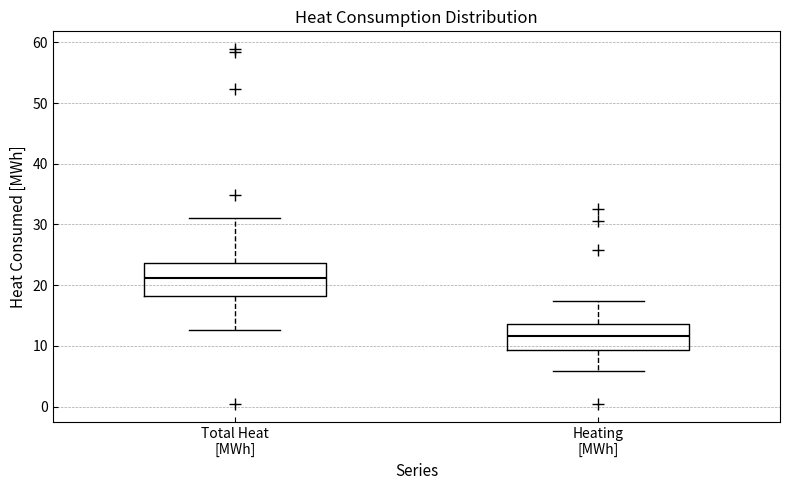

Where is the lower edge of the box for Total Heat [MWh] on the y-axis? The values are not printed on the chart, so give them approximately, as read against the axis.

18